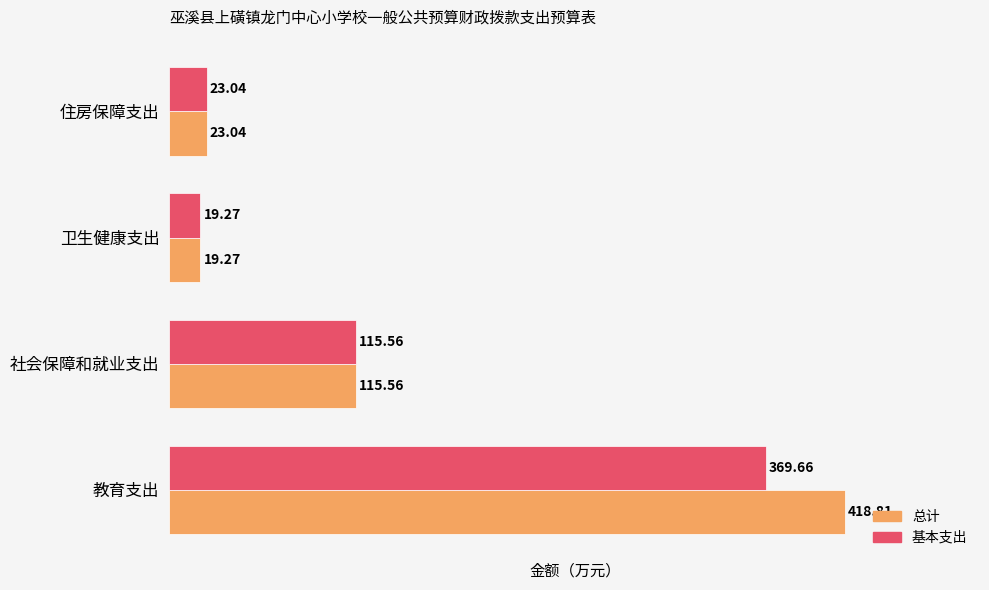

How many distinct data groups are displayed?

2